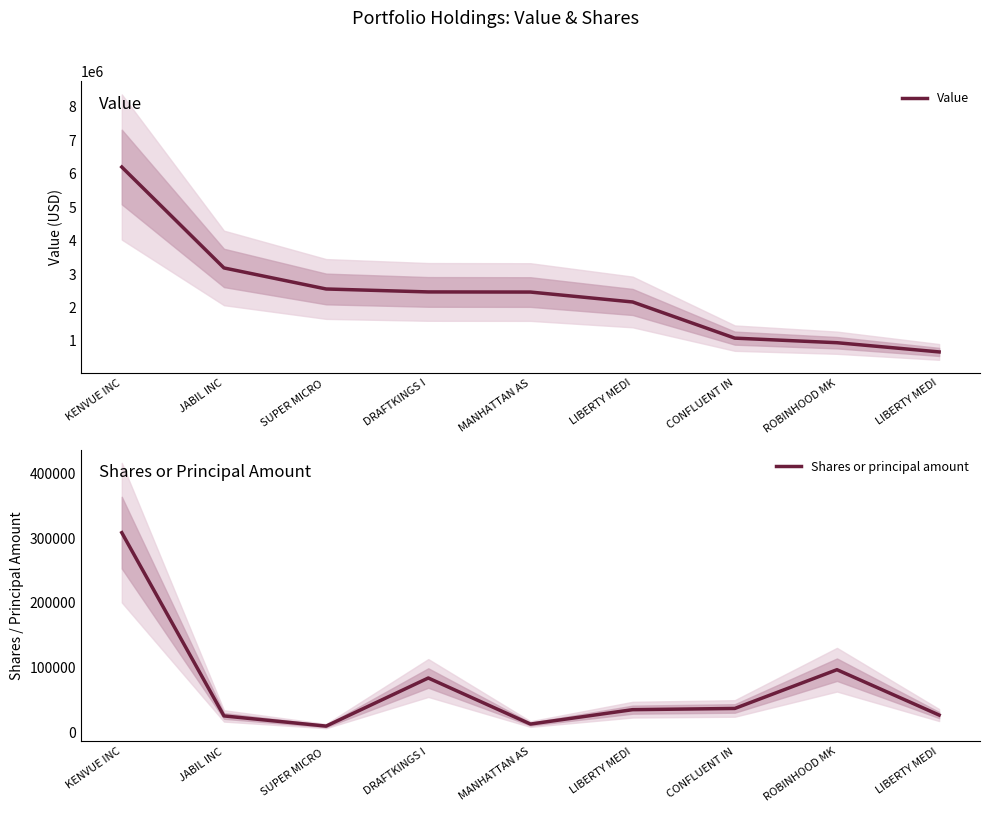

Between LIBERTY MEDI and ROBINHOOD MK, which is larger?

LIBERTY MEDI